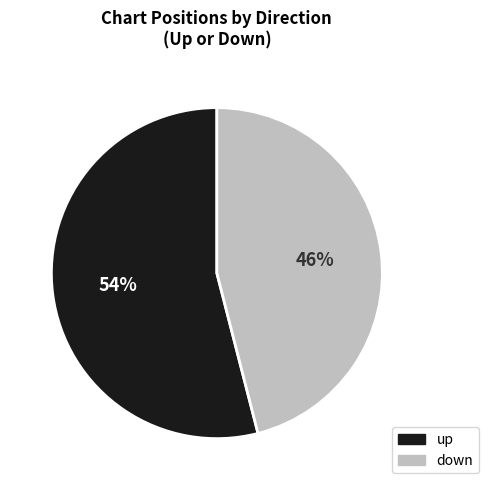

Rank the categories by value from highest to lowest.

up, down